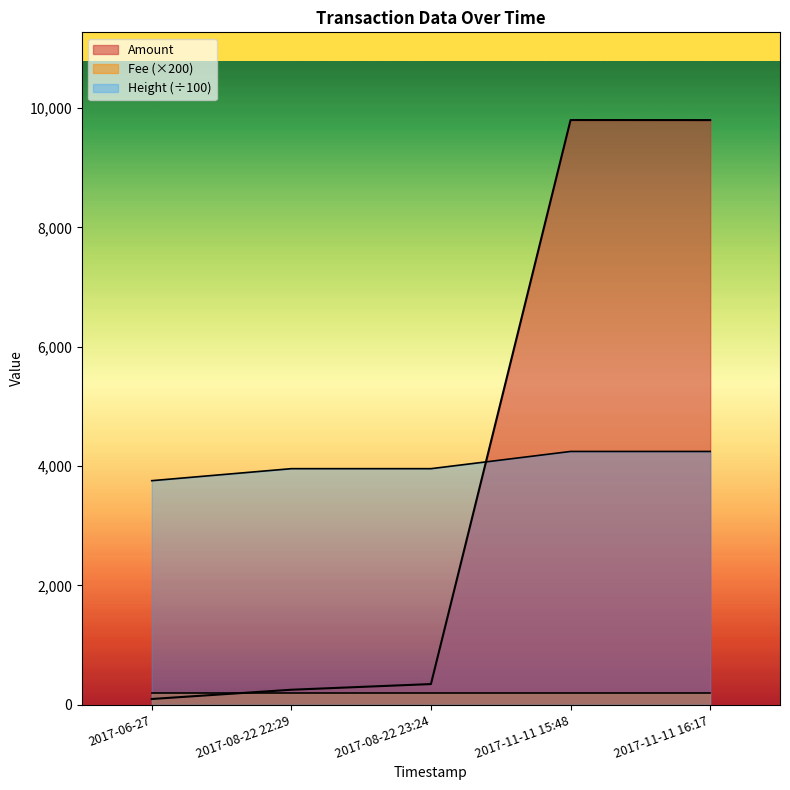

Which has a higher value, 2017-08-22 23:24 or 2017-11-11 15:48?

2017-11-11 15:48